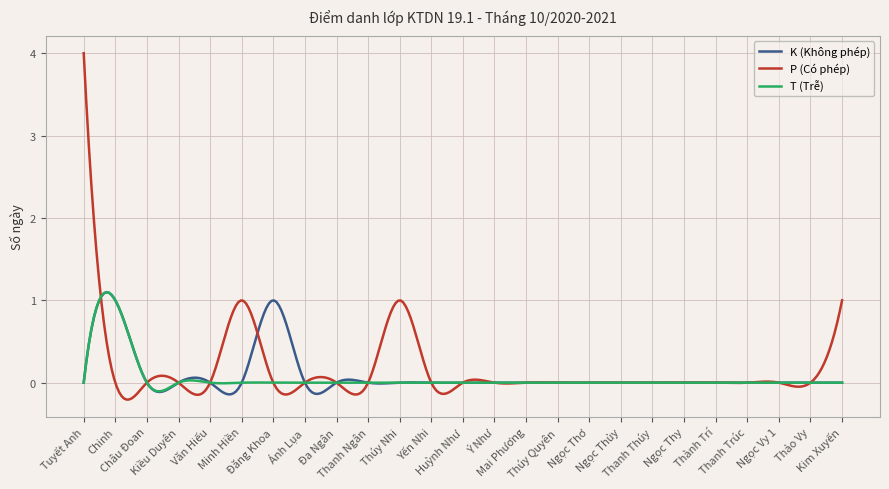

What is the maximum value shown in the chart?

4.0